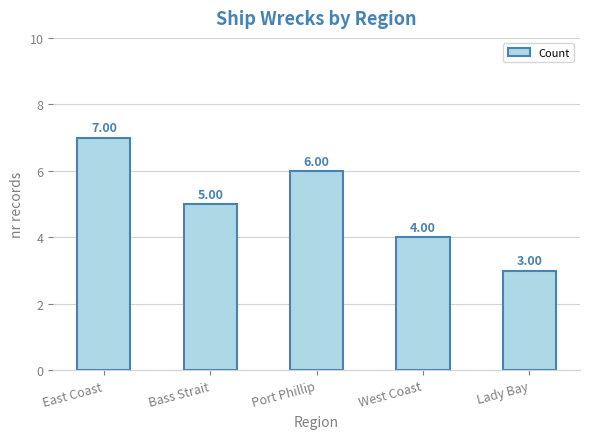

Reading right to left, list all the values displayed in this chart.

3	4	6	5	7